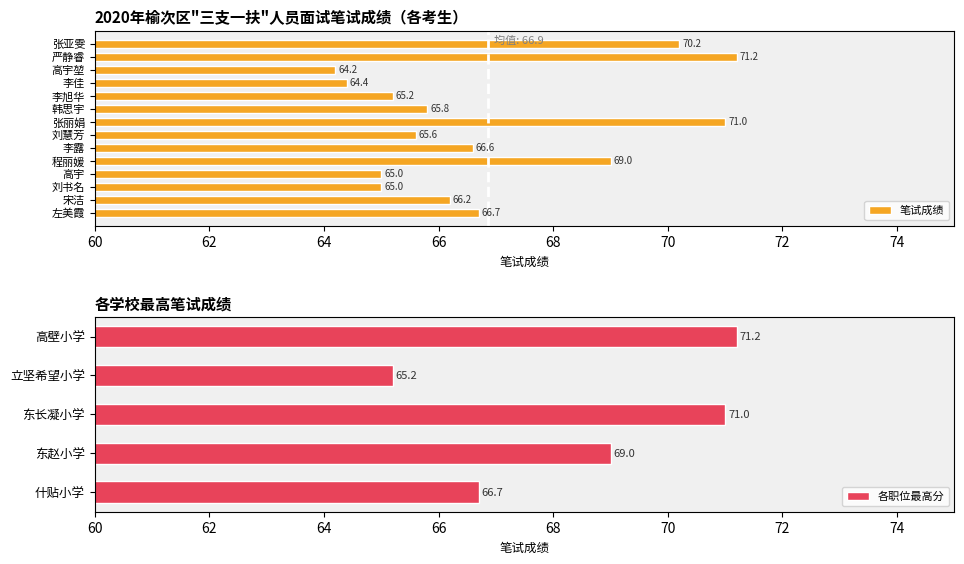

Read the value at 刘慧芳.

65.6